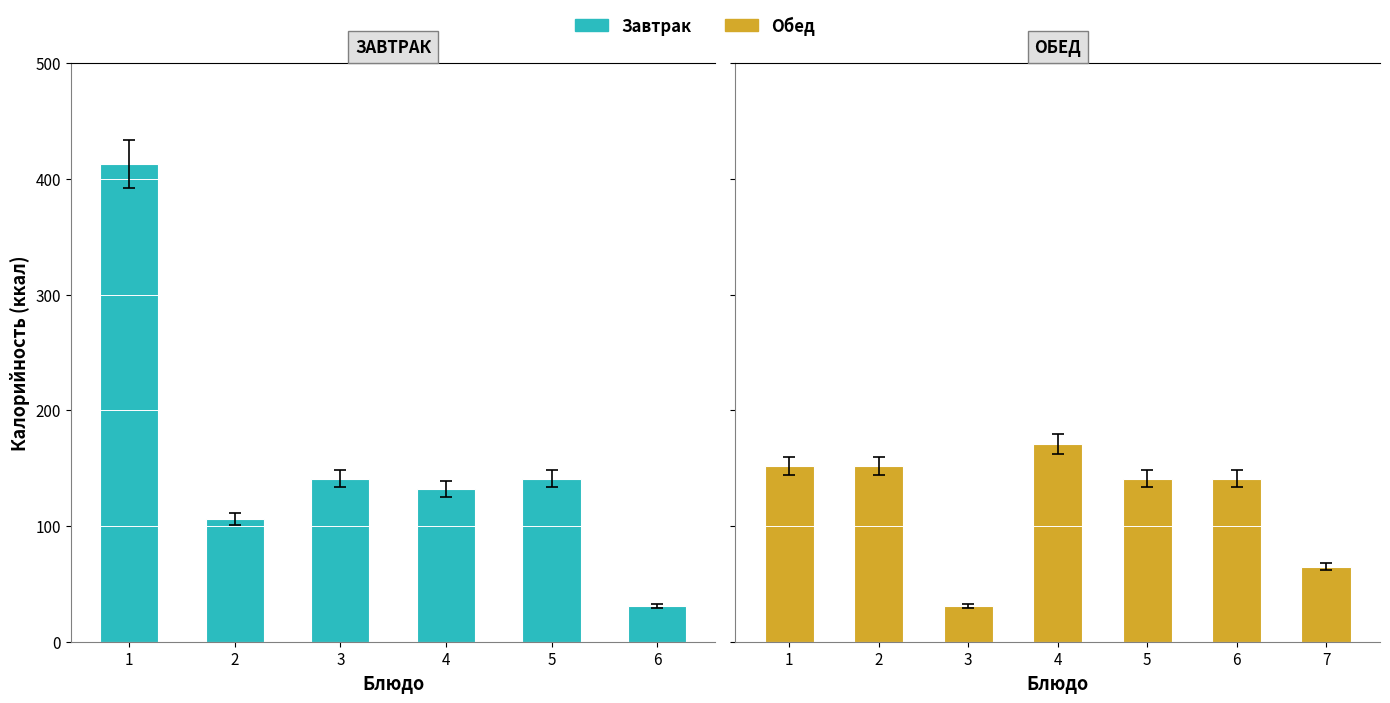

Between 1 and 2, which is larger?

1